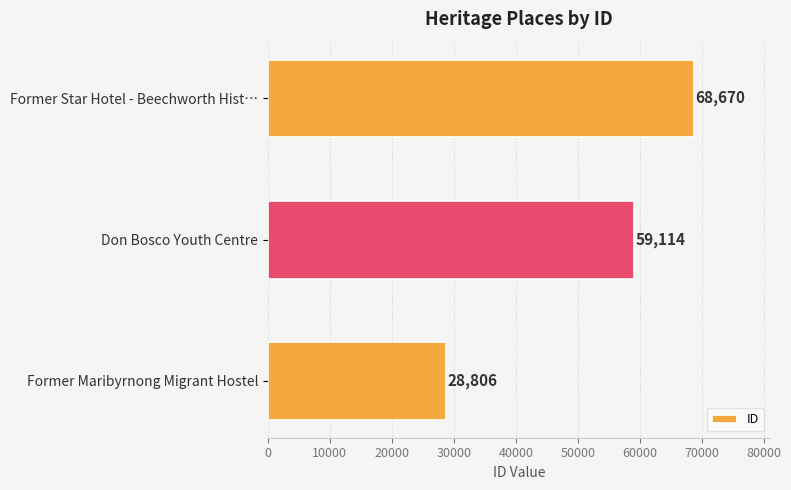

Reading bottom to top, extract all data points from this chart.

28806	59114	68670